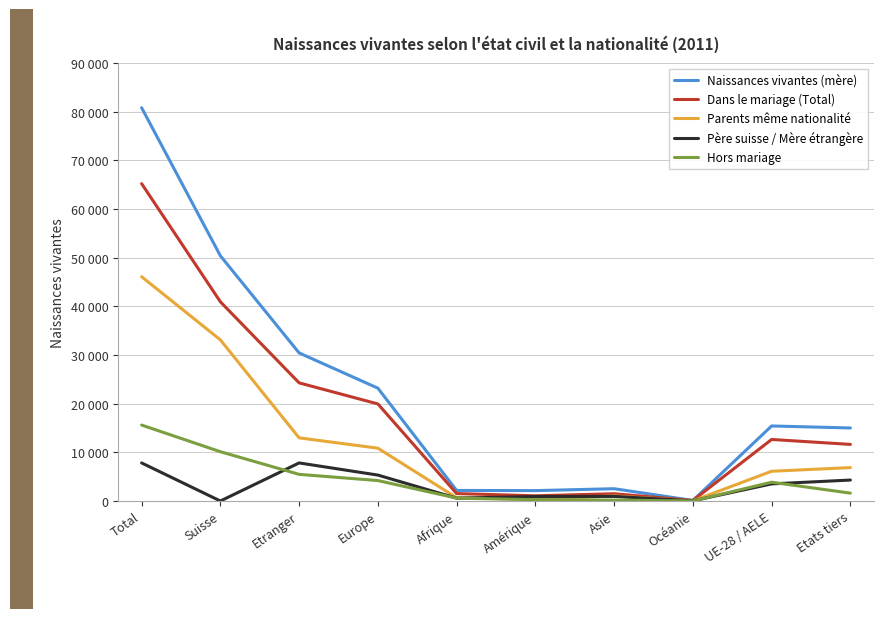

What is the label of the 8th point from the left?

Océanie